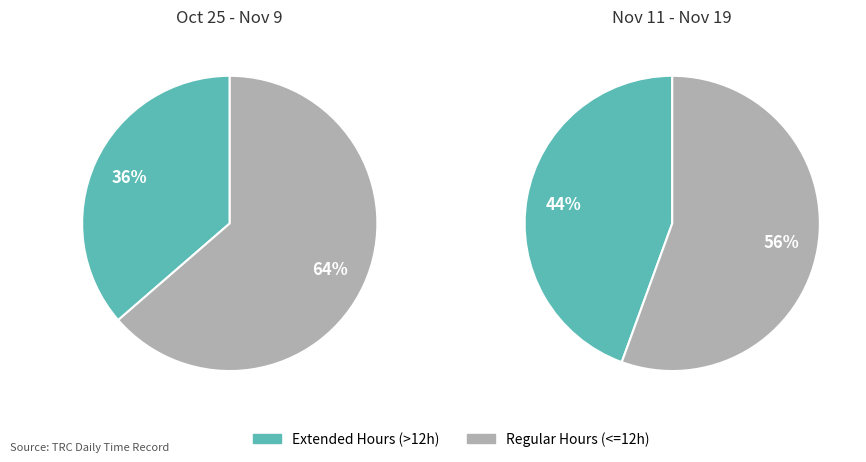

Combined, do 3 and 8 account for over 50%?

No